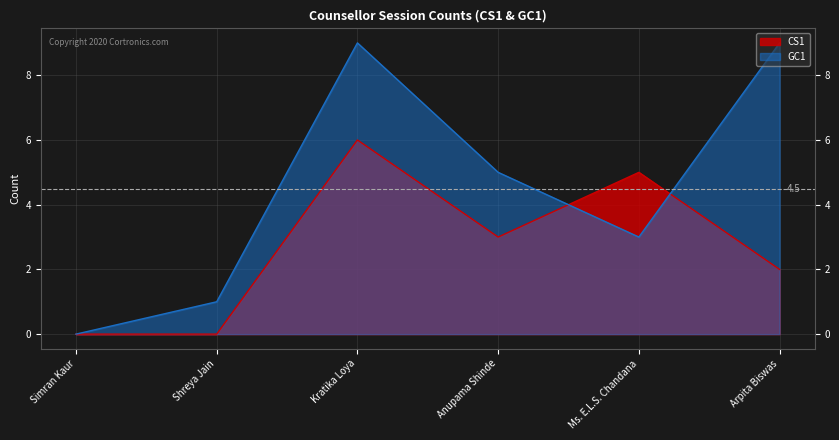

What position from the right is Arpita Biswas?

1